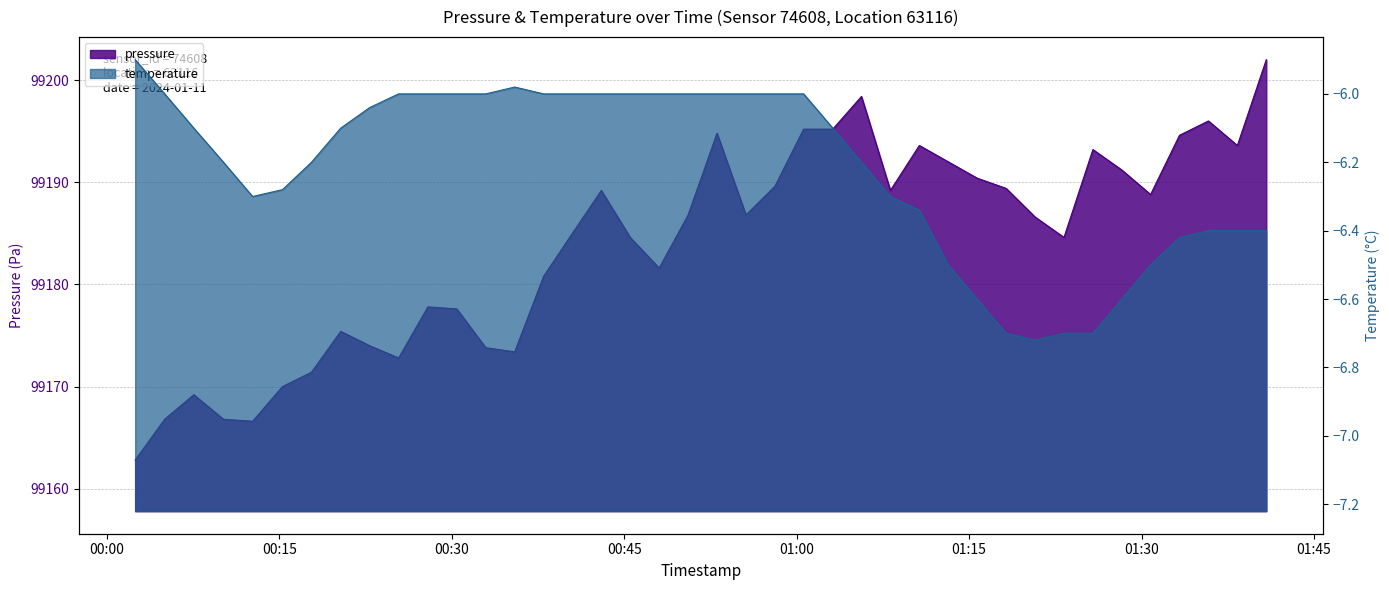

Between 2024-01-11T01:30:47 and 2024-01-11T01:10:40, which is larger?

2024-01-11T01:10:40